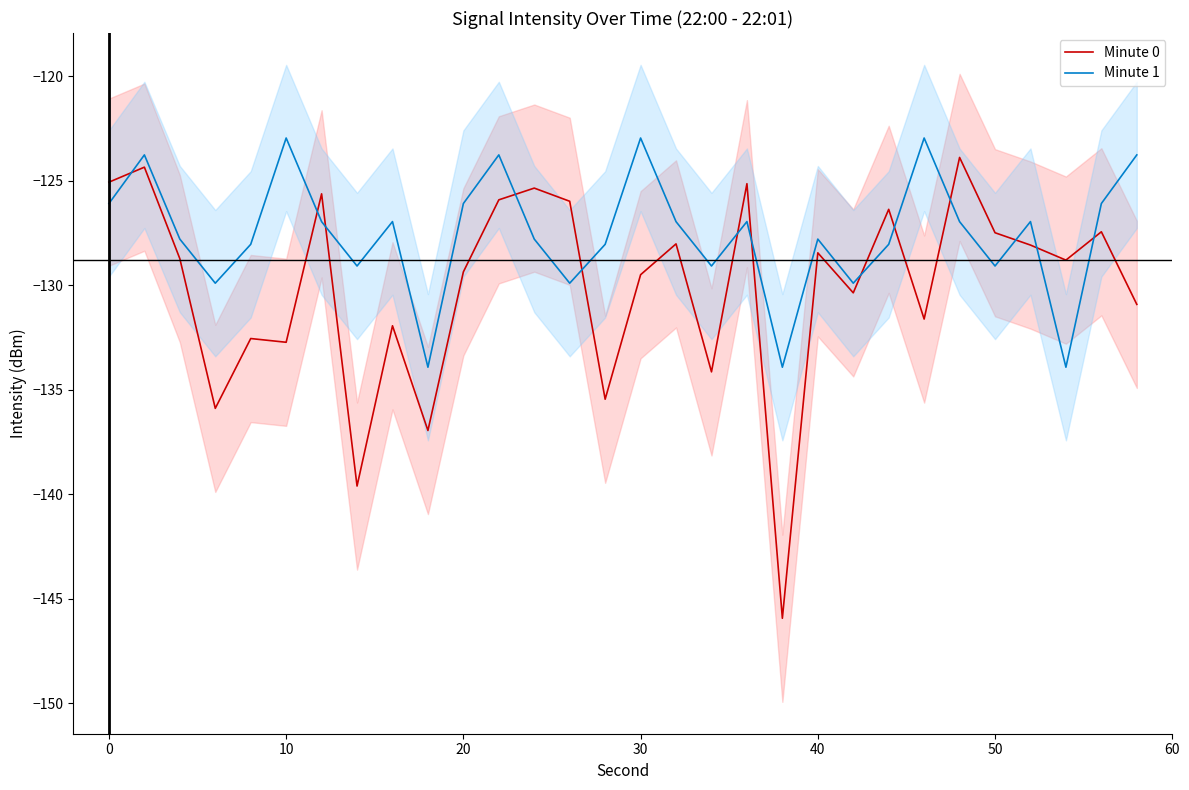

True or false: Minute 1 and Minute 0 intersect in this chart.

True